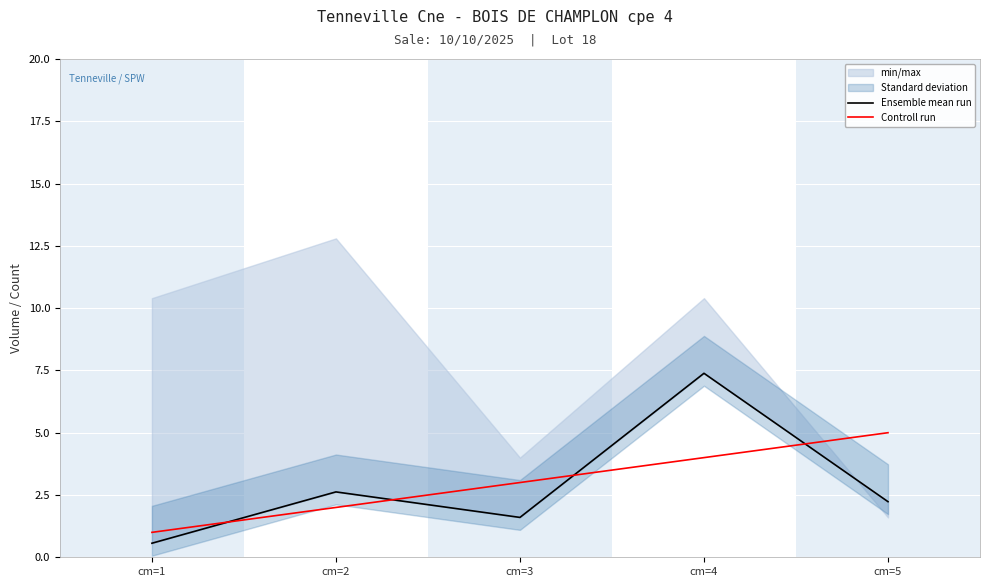

The Controll run series shows 4.6 at cm=3. True or false?

False